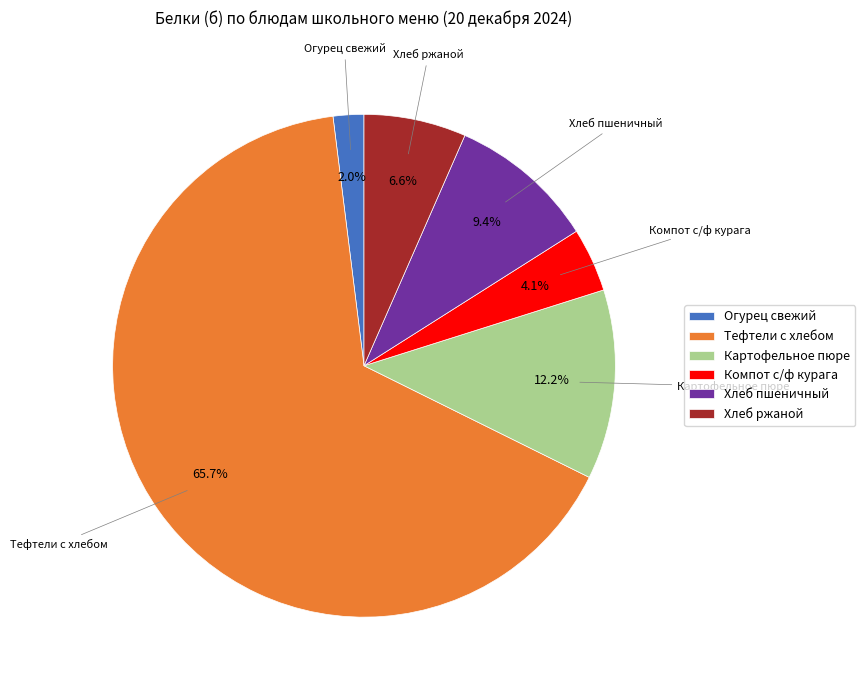

What is the largest slice in the pie chart?

Тефтели c хлебом